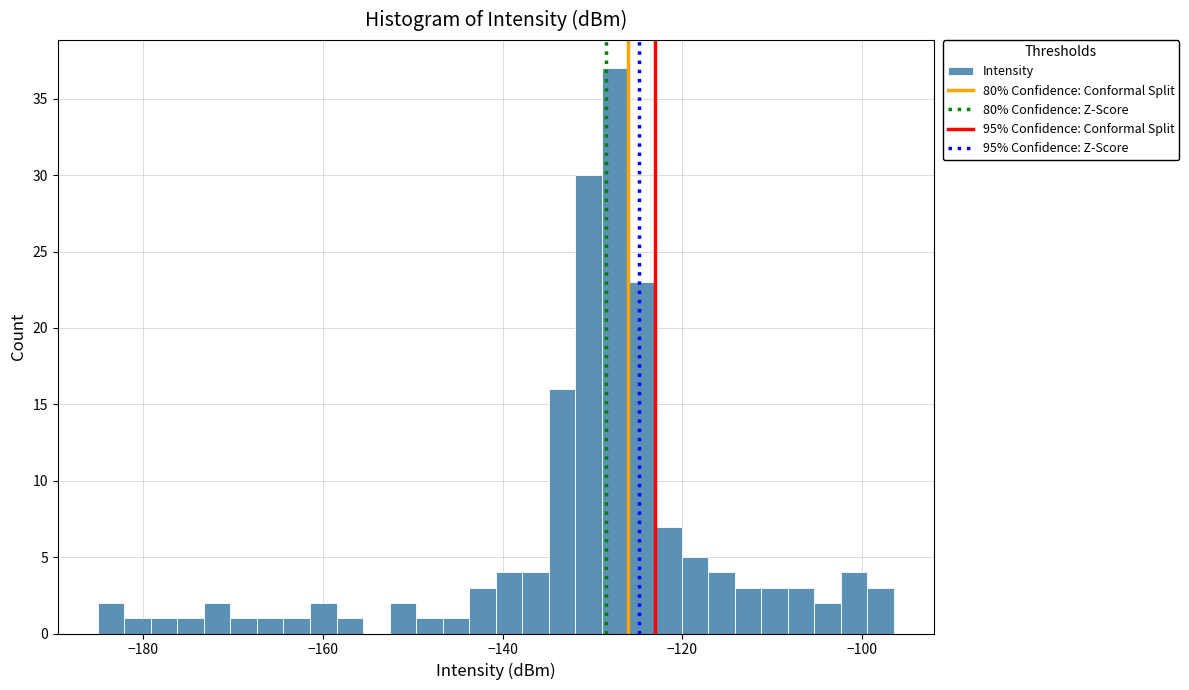

Read against the x-axis, roughly where is the centre of the tallest bar?

-128